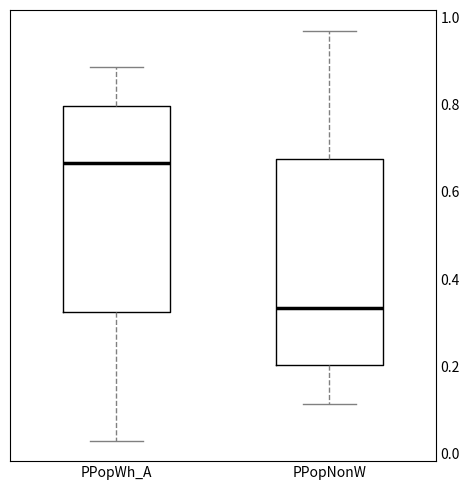

Reading left to right, transcribe this box plot: for each box, give where its median line is, the range the box spans, and where its two whiskers end, as read against the y-axis. The values are not printed on the chart, so give them approximately, as read against the axis.

PPopWh_A: median 0.66, box 0.32 to 0.80, whiskers 0.02 to 0.88
PPopNonW: median 0.34, box 0.20 to 0.68, whiskers 0.12 to 0.98